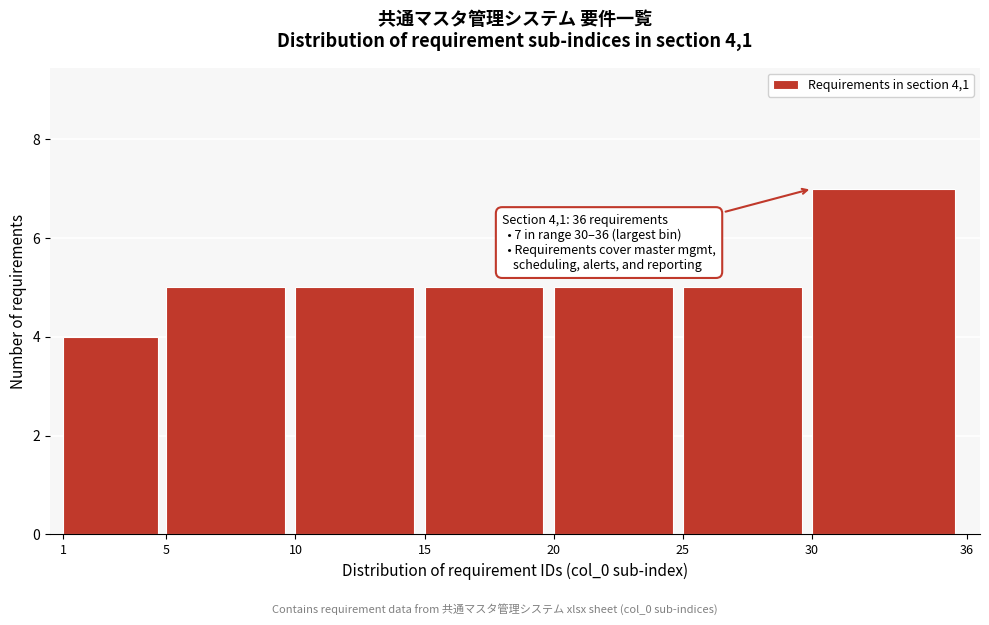

Reading left to right, what are all the values shown in this chart?

1=4	5=5	10=5	15=5	20=5	25=5	30=7